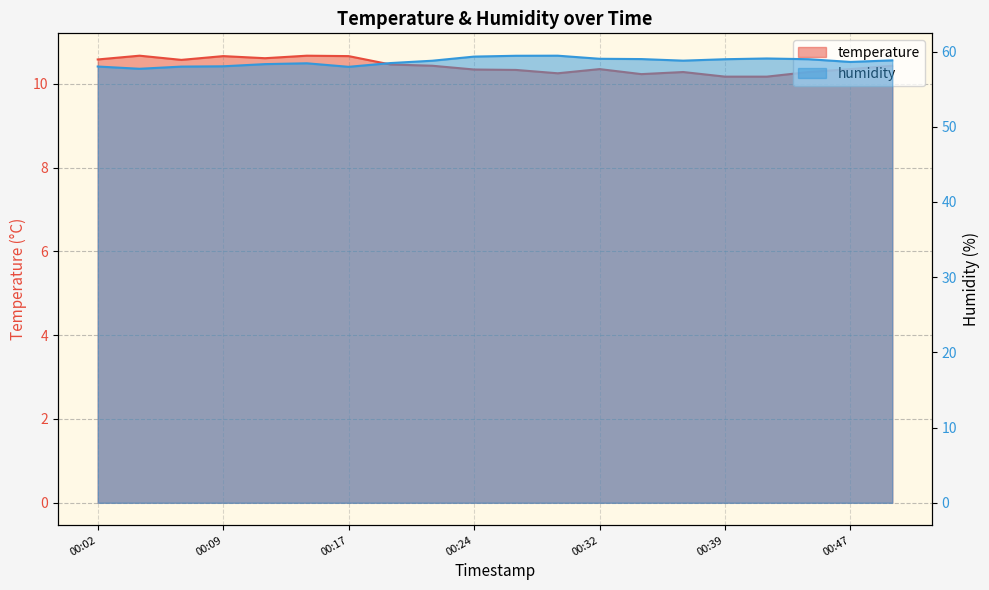

At which category does temperature reach its first local peak?

00:04